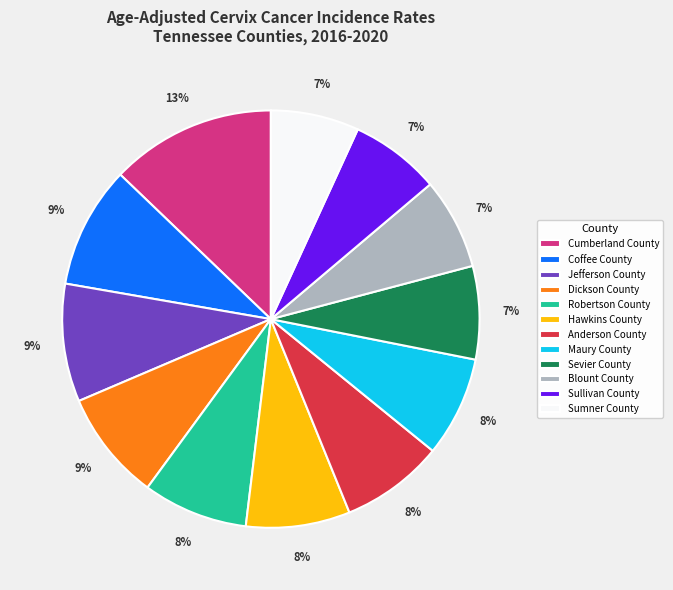

Count the number of slices in the pie.

12